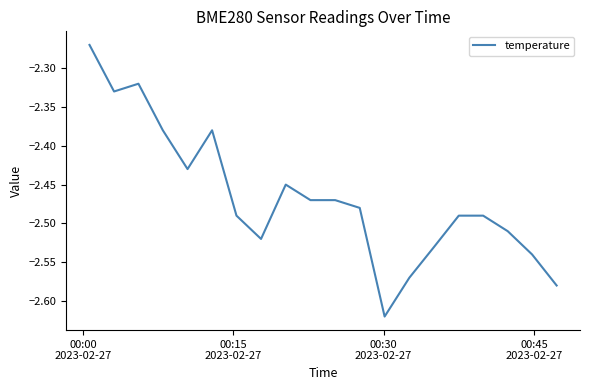

Is this an area chart (filled region under the line)?

No